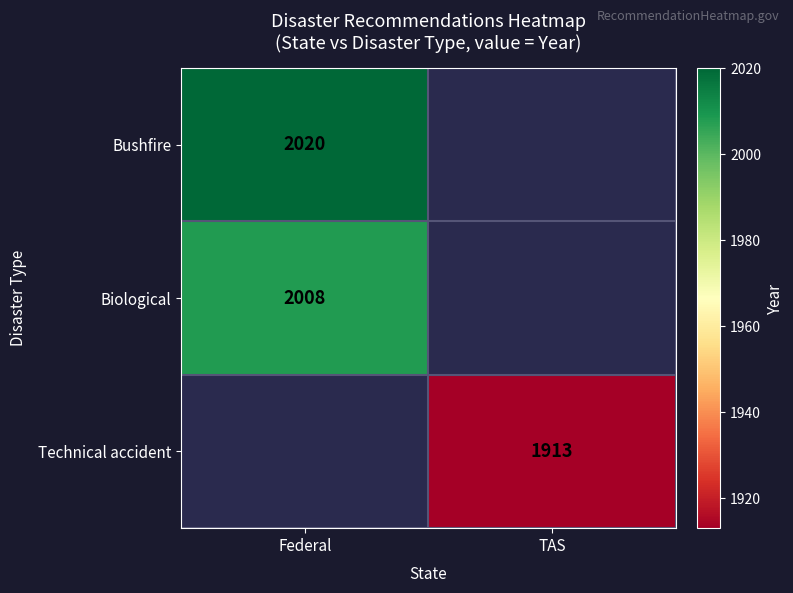

True or false: Bushfire has a value of 3181 at Federal.

False